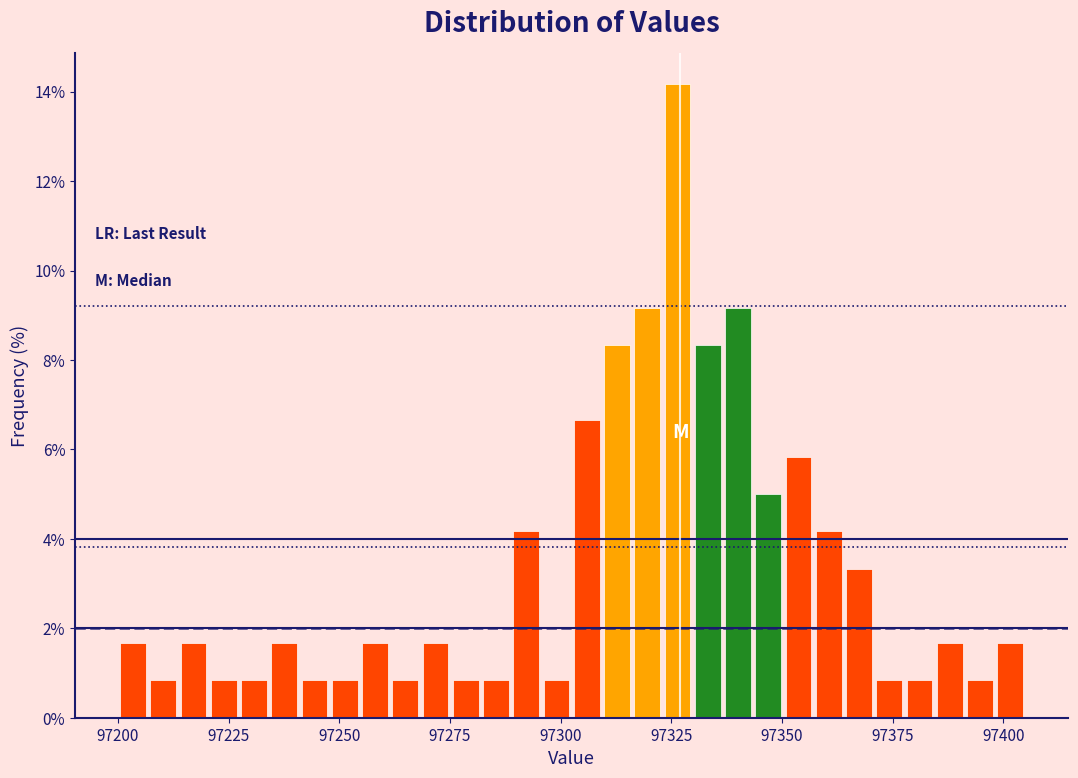

Around what value on the x-axis is the tallest bar? Give the approximate position of its centre, as read against the axis.

97325